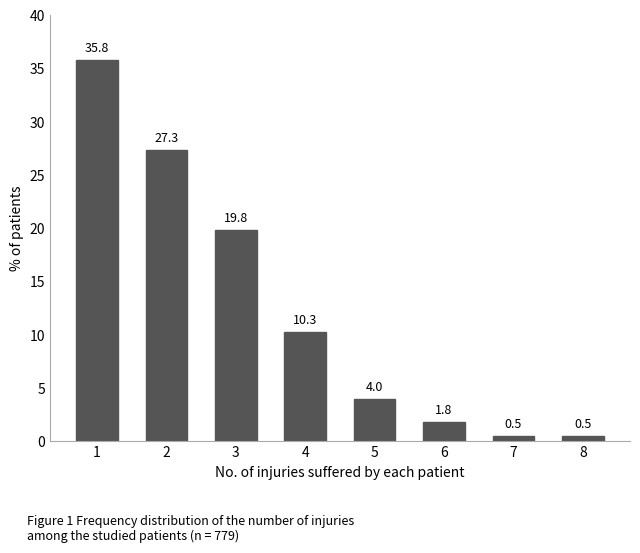

Reading right to left, what are all the values shown in this chart?

8=0.5	7=0.5	6=1.8	5=4.0	4=10.3	3=19.8	2=27.3	1=35.8